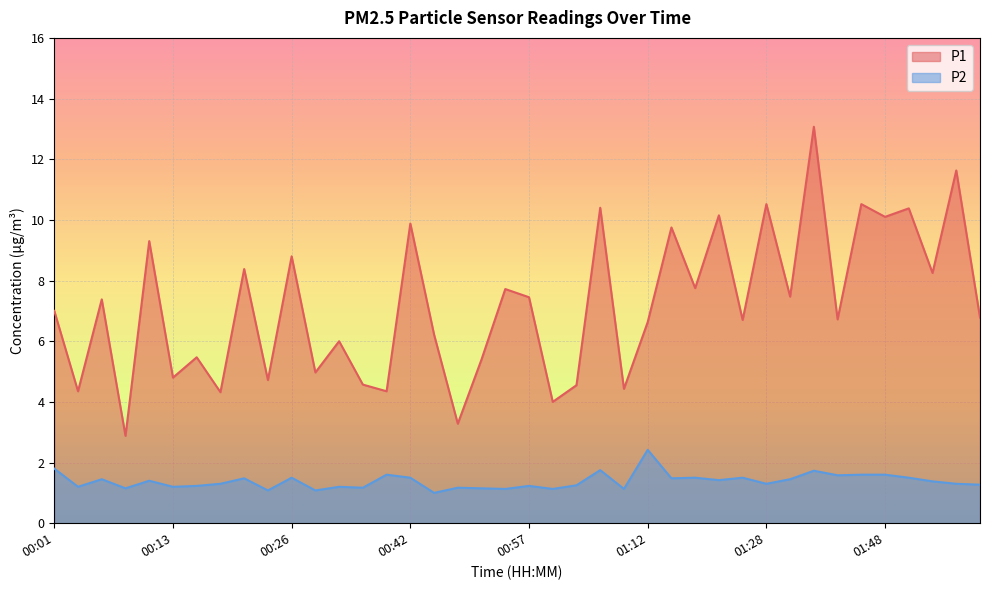

How many lines are shown in the chart?

2